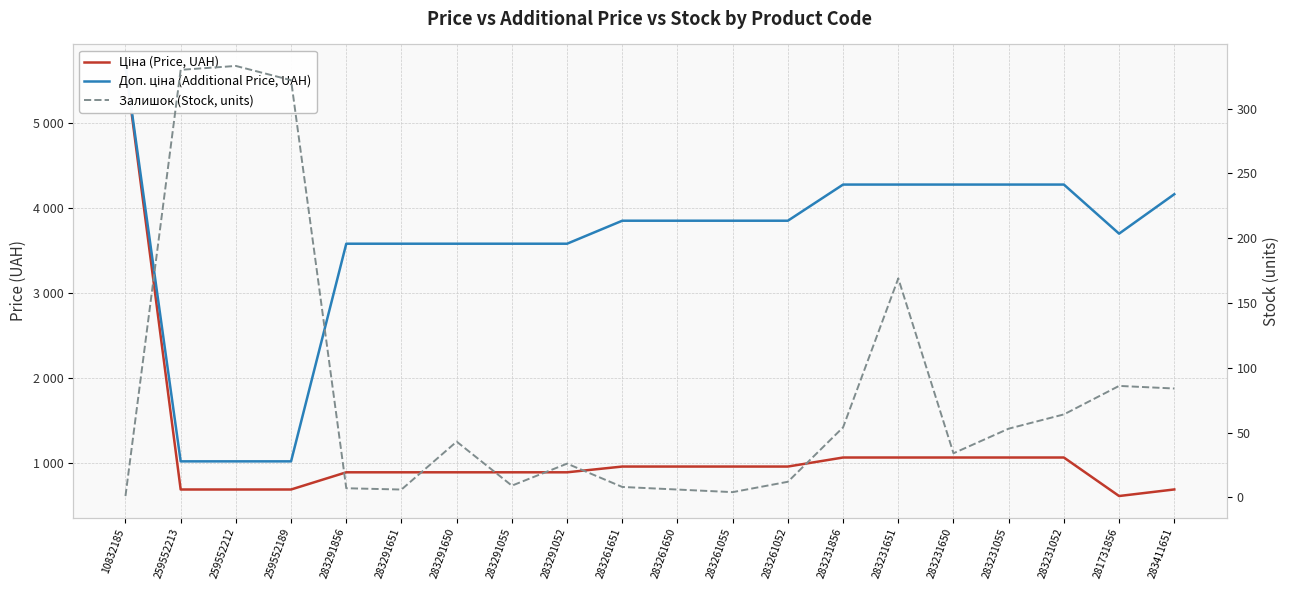

Reading right to left, list all the values displayed in this chart.

Ціна (Price, UAH): 694.3	617.0	1069.8	1069.8	1069.8	1069.8	1069.8	963.5	963.5	963.5	963.5	895.9	895.9	895.9	895.9	895.9	693.7	693.7	693.7	5673.8
Доп. ціна (Additional Price, UAH): 4165.6	3701.9	4279.1	4279.1	4279.1	4279.1	4279.1	3854.0	3854.0	3854.0	3854.0	3583.6	3583.6	3583.6	3583.6	3583.6	1024.6	1024.6	1024.6	5673.8
Залишок (Stock, units): 84.0	86.0	64.0	53.0	34.0	169.0	54.0	12.0	4.0	6.0	8.0	26.0	9.0	43.0	6.0	7.0	322.0	333.0	330.0	1.0